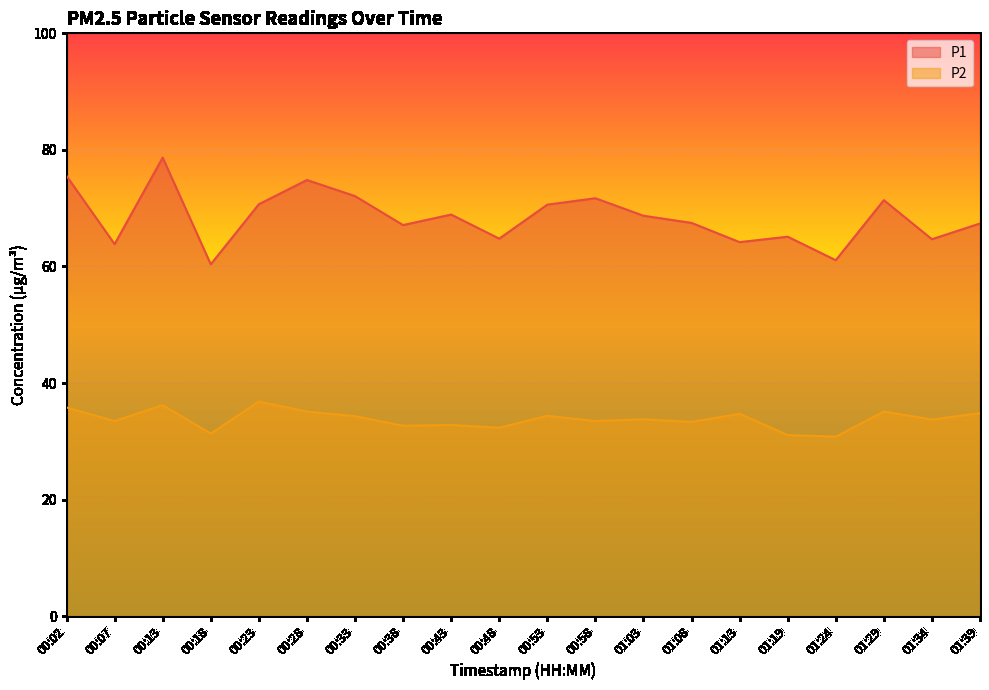

Between 01:08 and 00:07, which is larger?

01:08